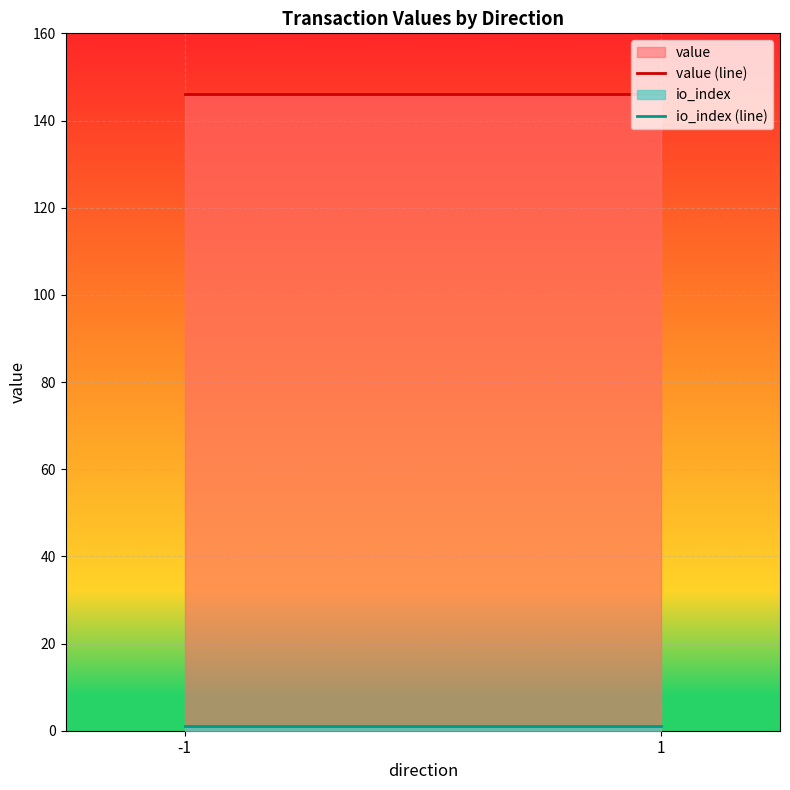

At which label is value (line) closest to 145?

-1